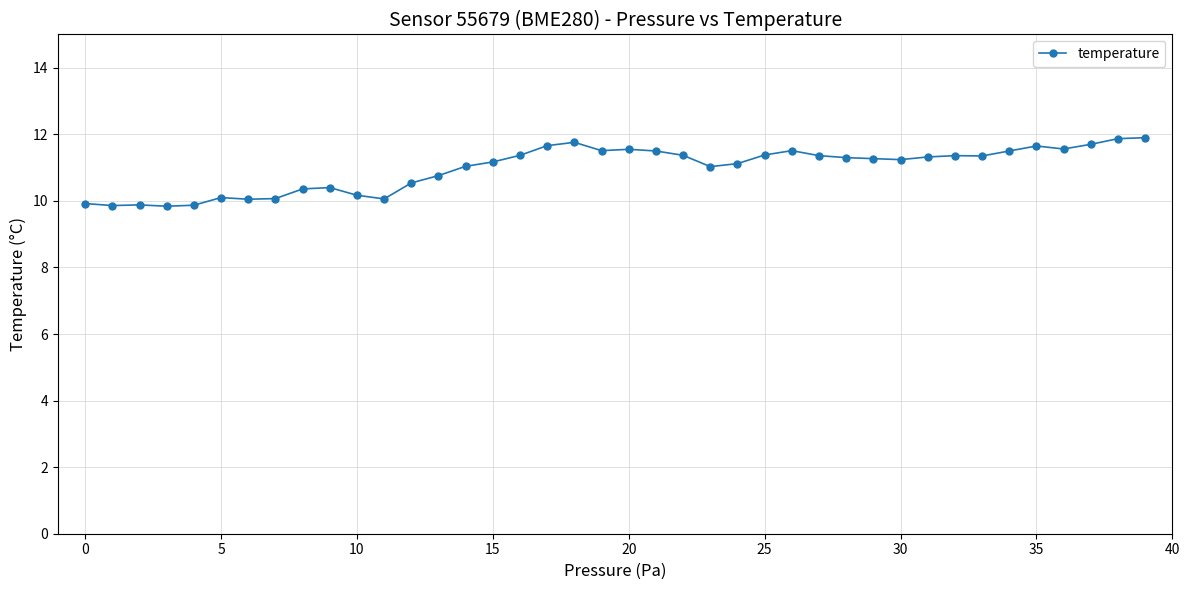

What is the value of the 36th point from the left?

11.7